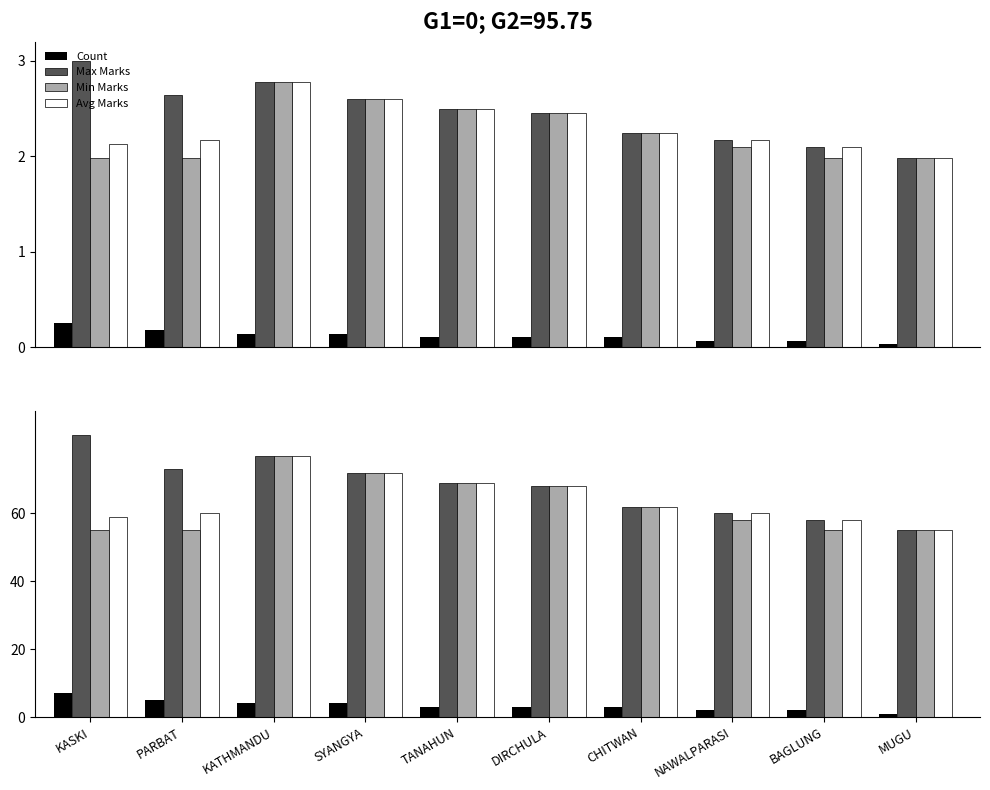

What position from the left is SYANGYA?

4